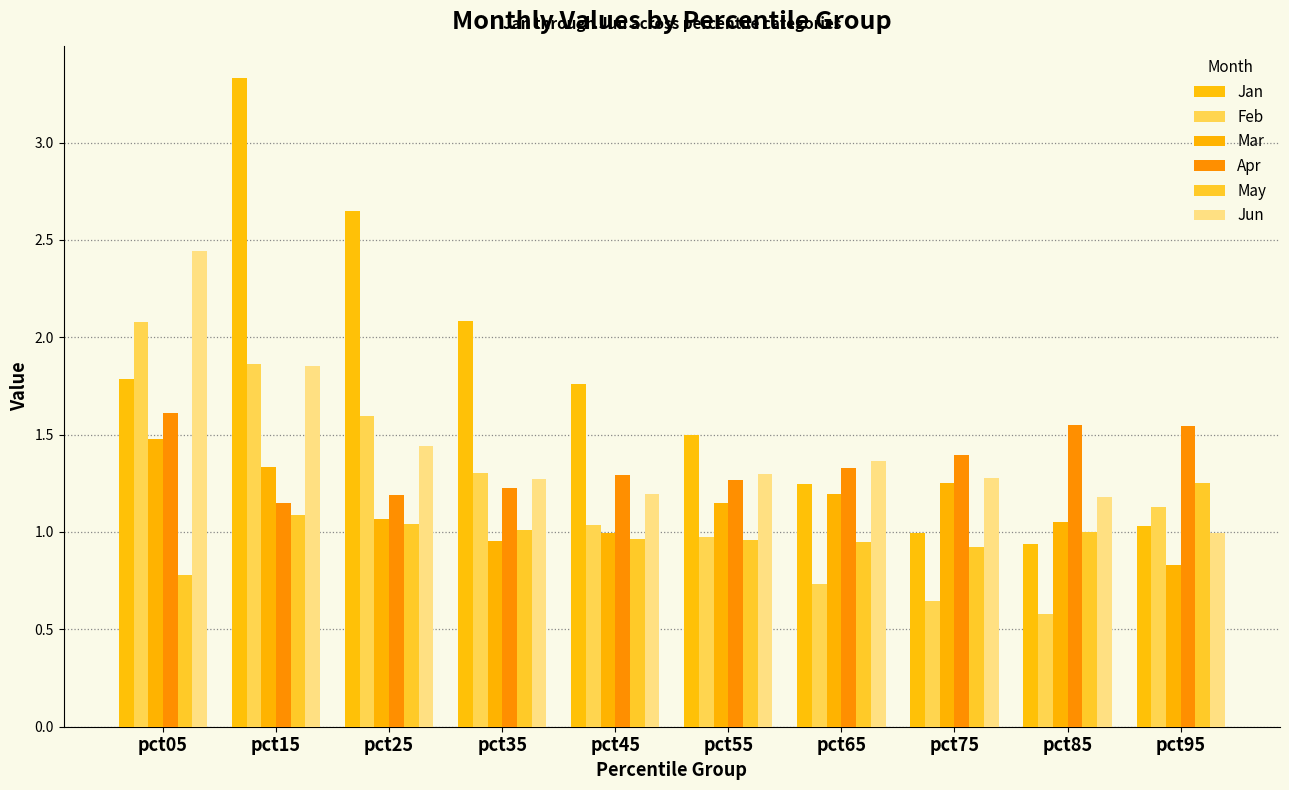

What is the difference between the highest and lowest values at pct15?

2.2